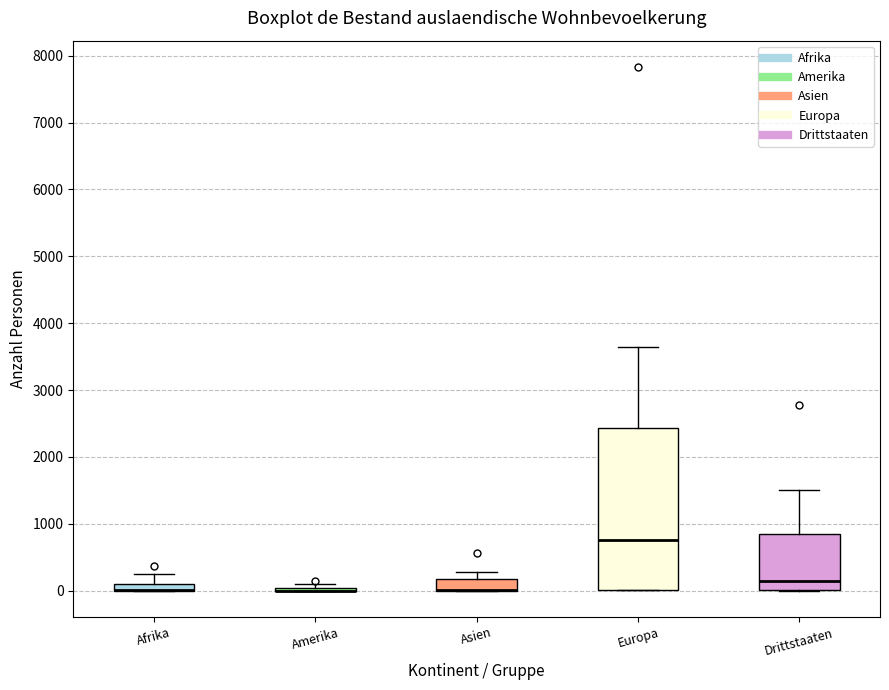

Where does the median line of the box for Drittstaaten sit on the y-axis? The values are not printed on the chart, so give them approximately, as read against the axis.

100